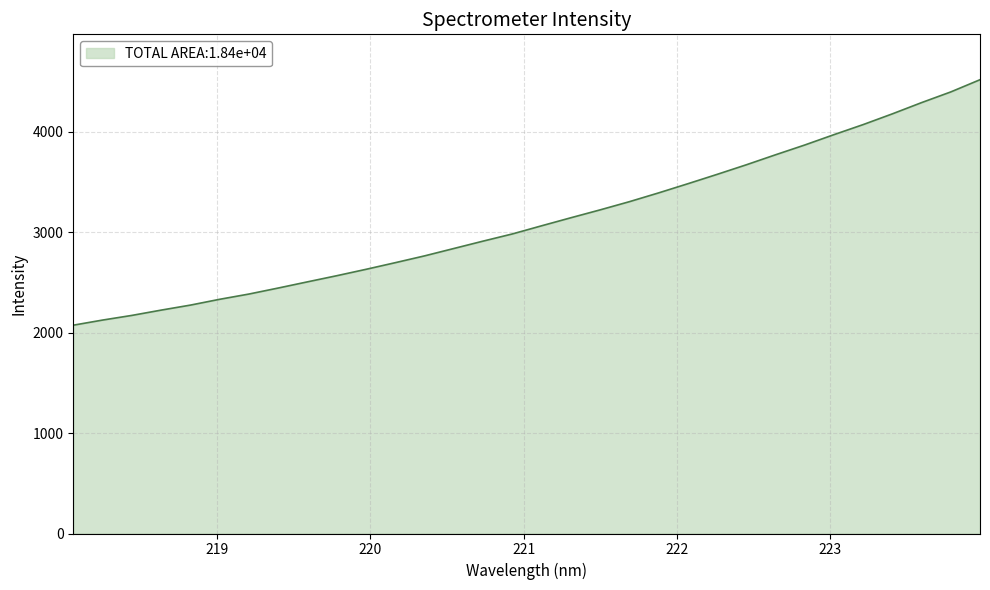

What is the greatest value displayed?

4519.6